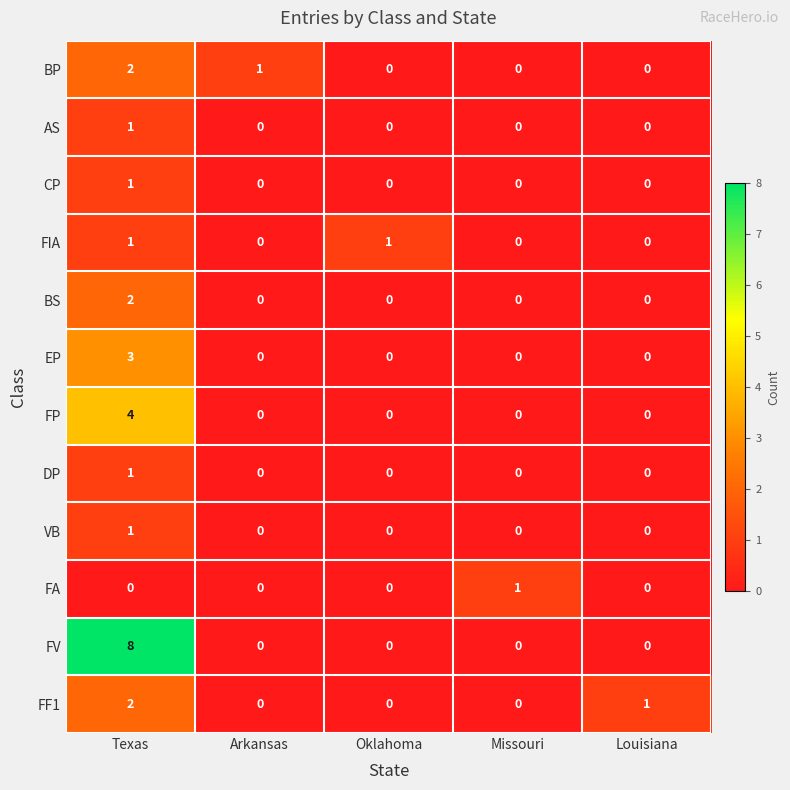

How many distinct data groups are displayed?

12